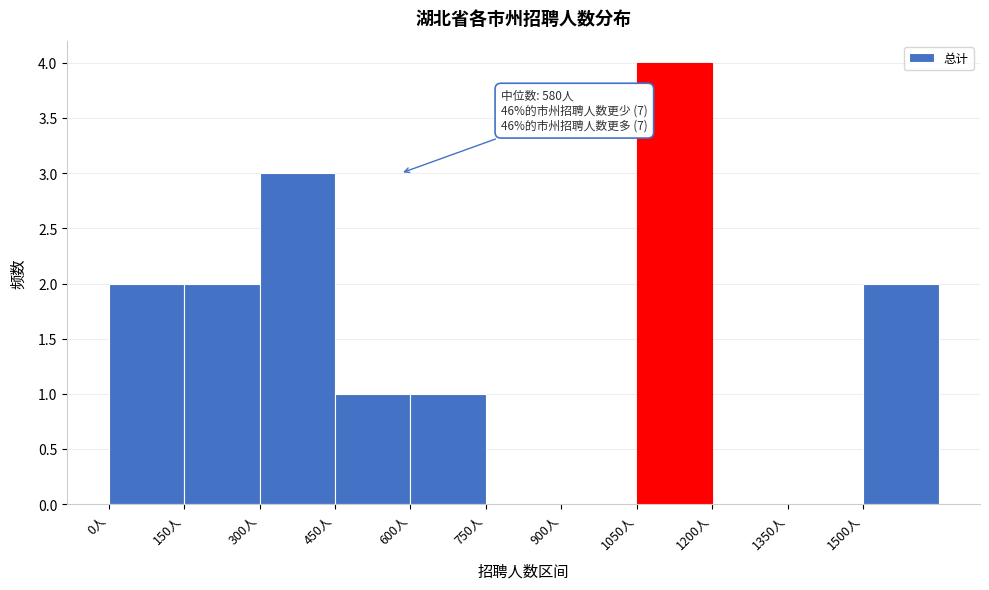

Which range on the x-axis has the tallest bar?

1050 to 1200